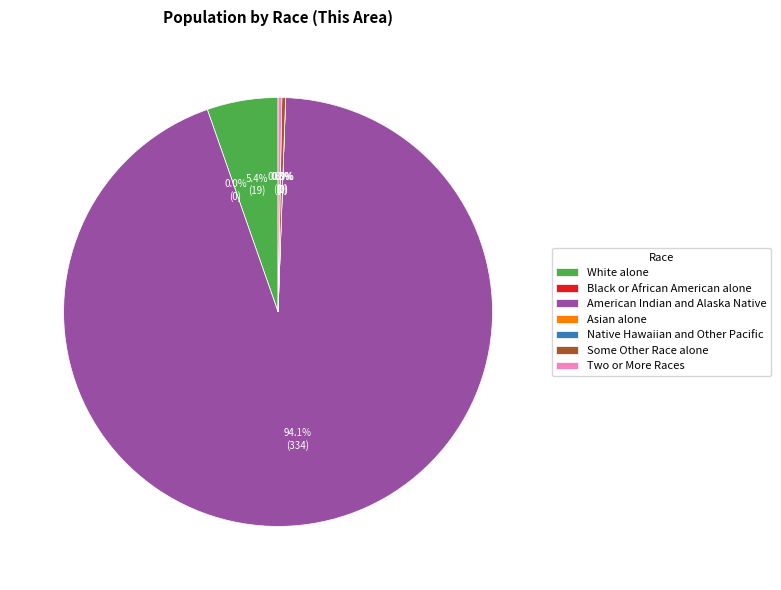

To the nearest percent, what is the difference between the largest and smallest slice percentages?

94%